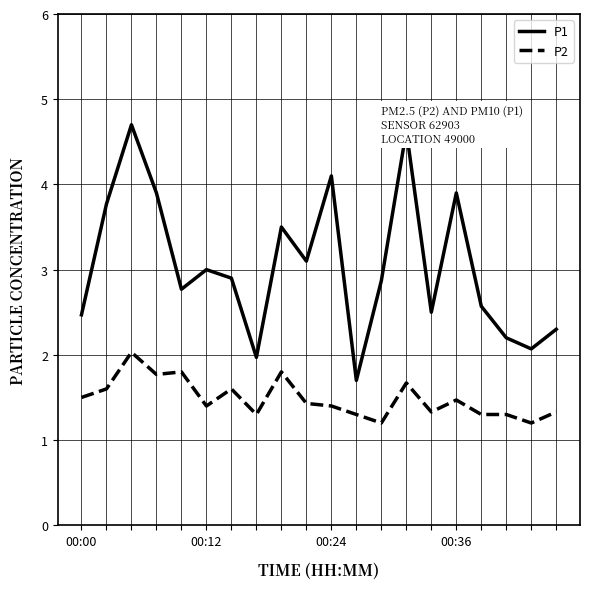

What are all the series names shown in the legend?

P1, P2